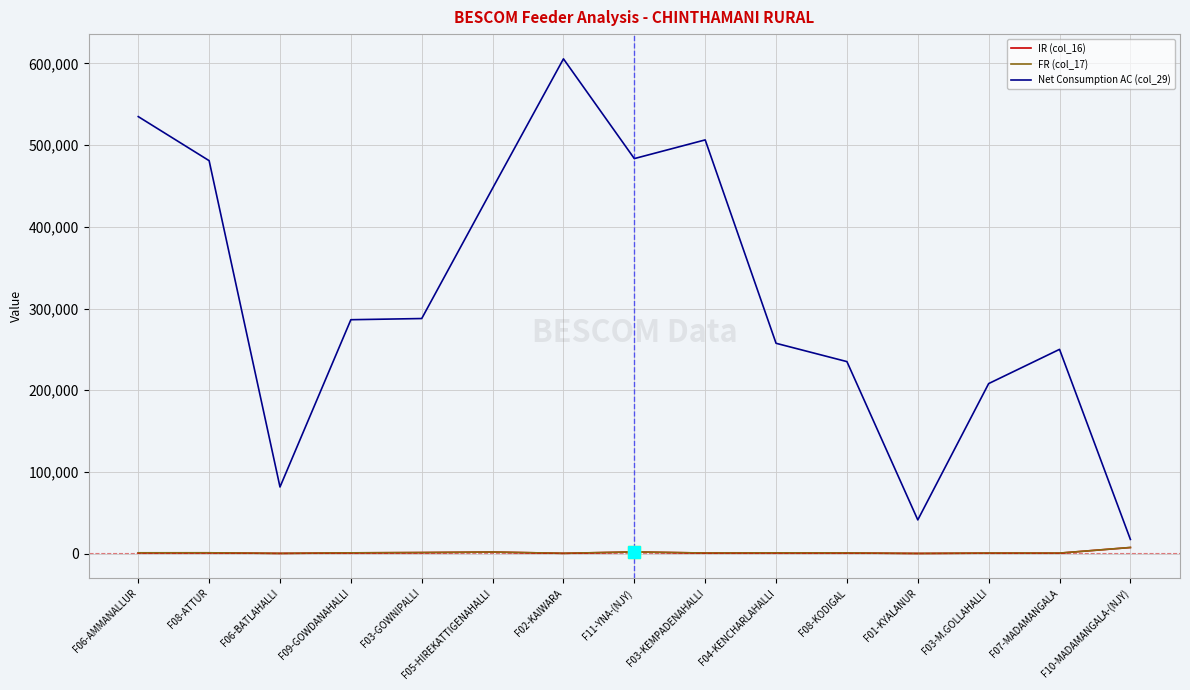

What is the total value across all series at F08-ATTUR?

483051.5